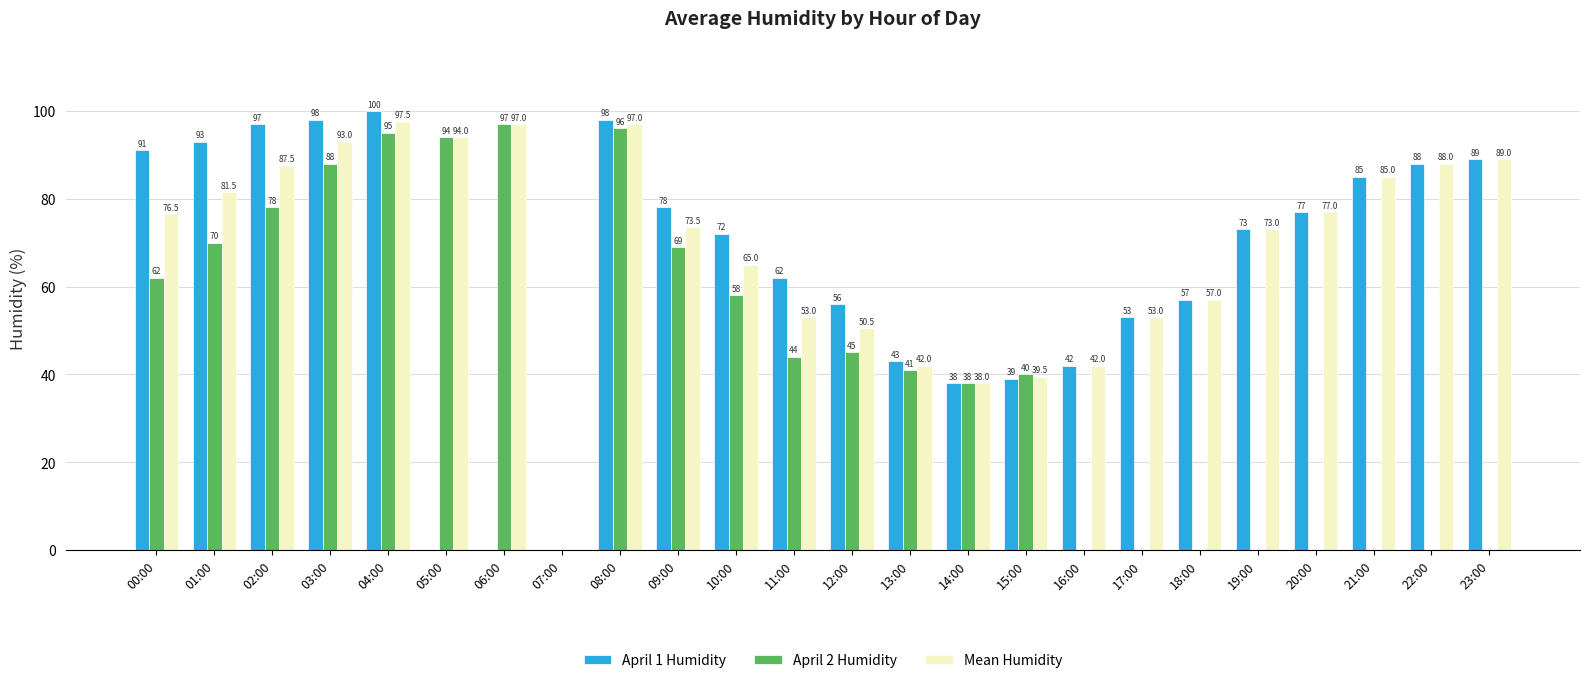

How many groups of bars are there?

24